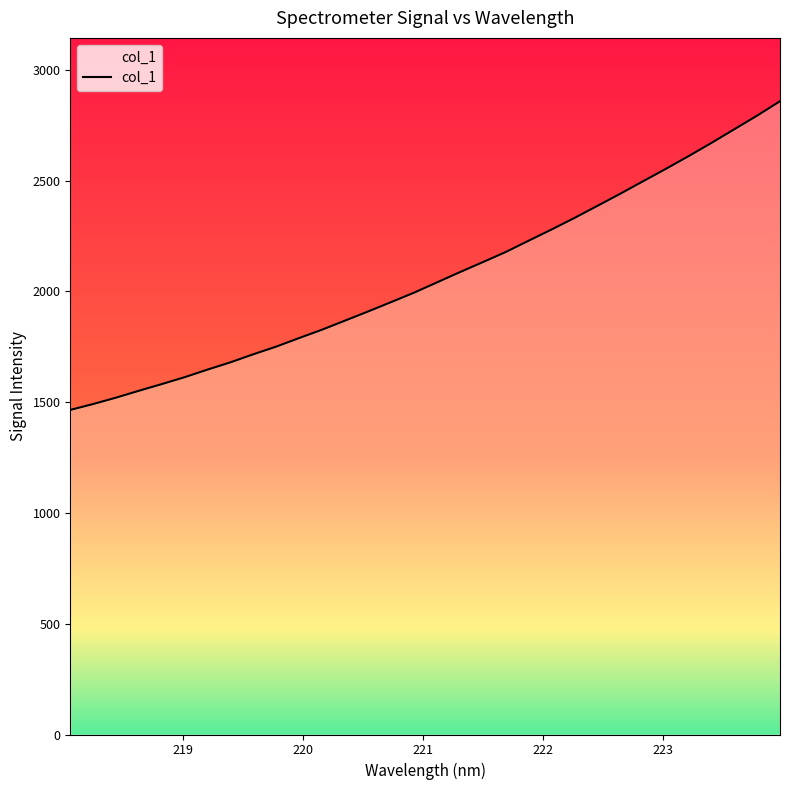

True or false: the data shows 1716.9 at 219.589.

True